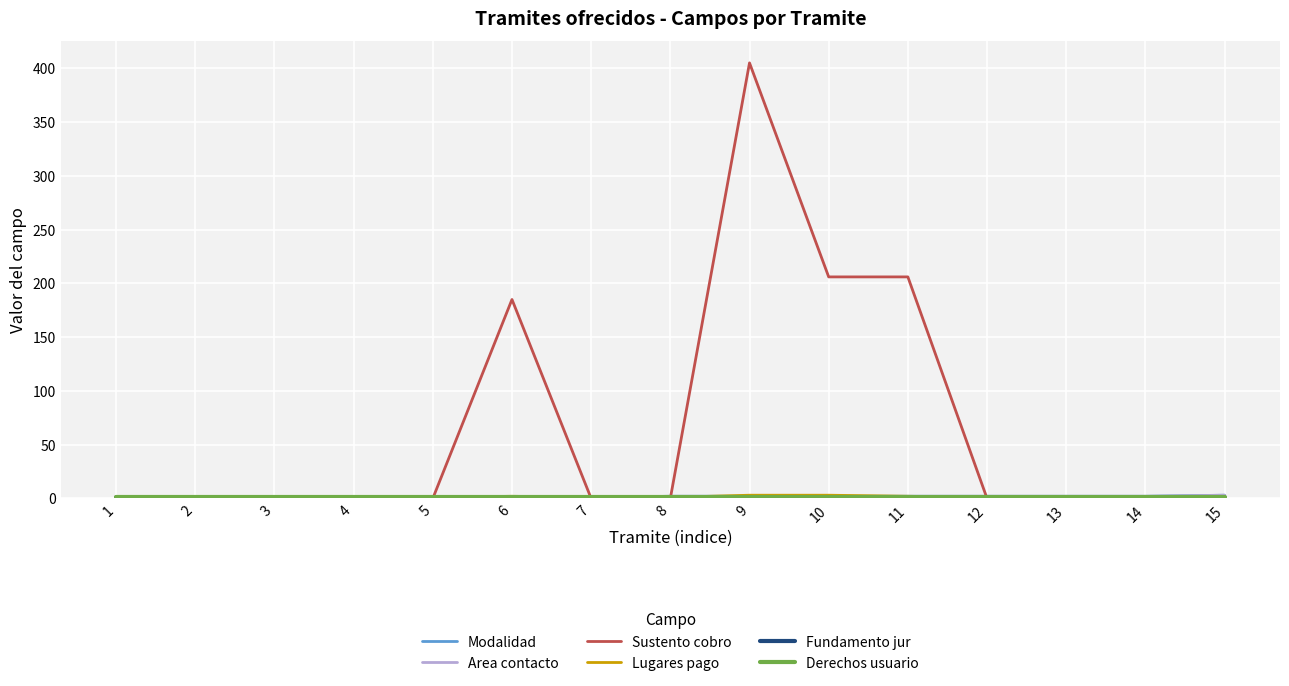

True or false: Modalidad and Fundamento jur intersect in this chart.

False